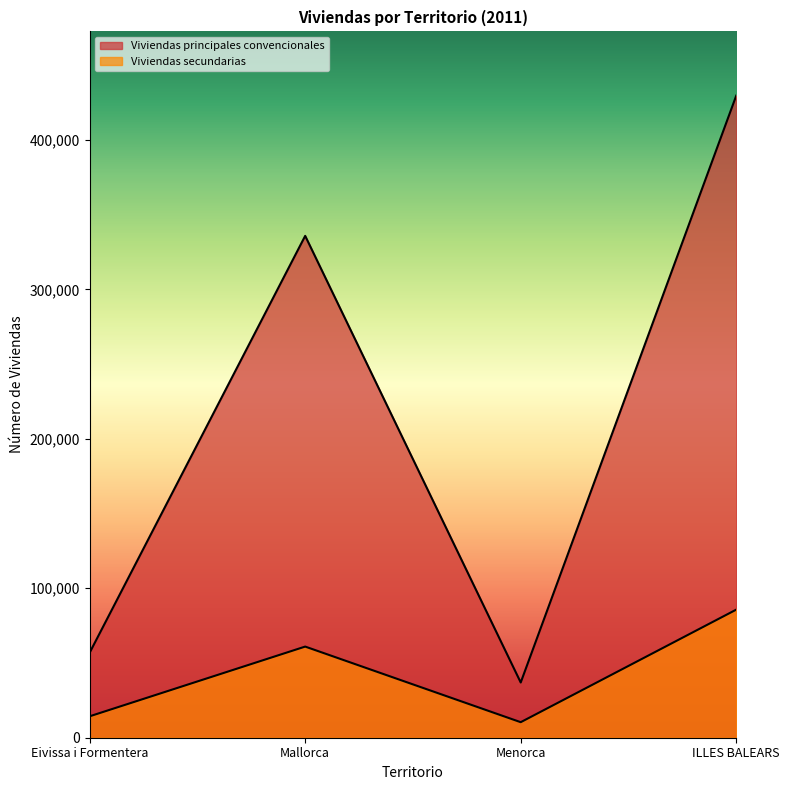

What is the label of the 2nd point from the right?

Menorca